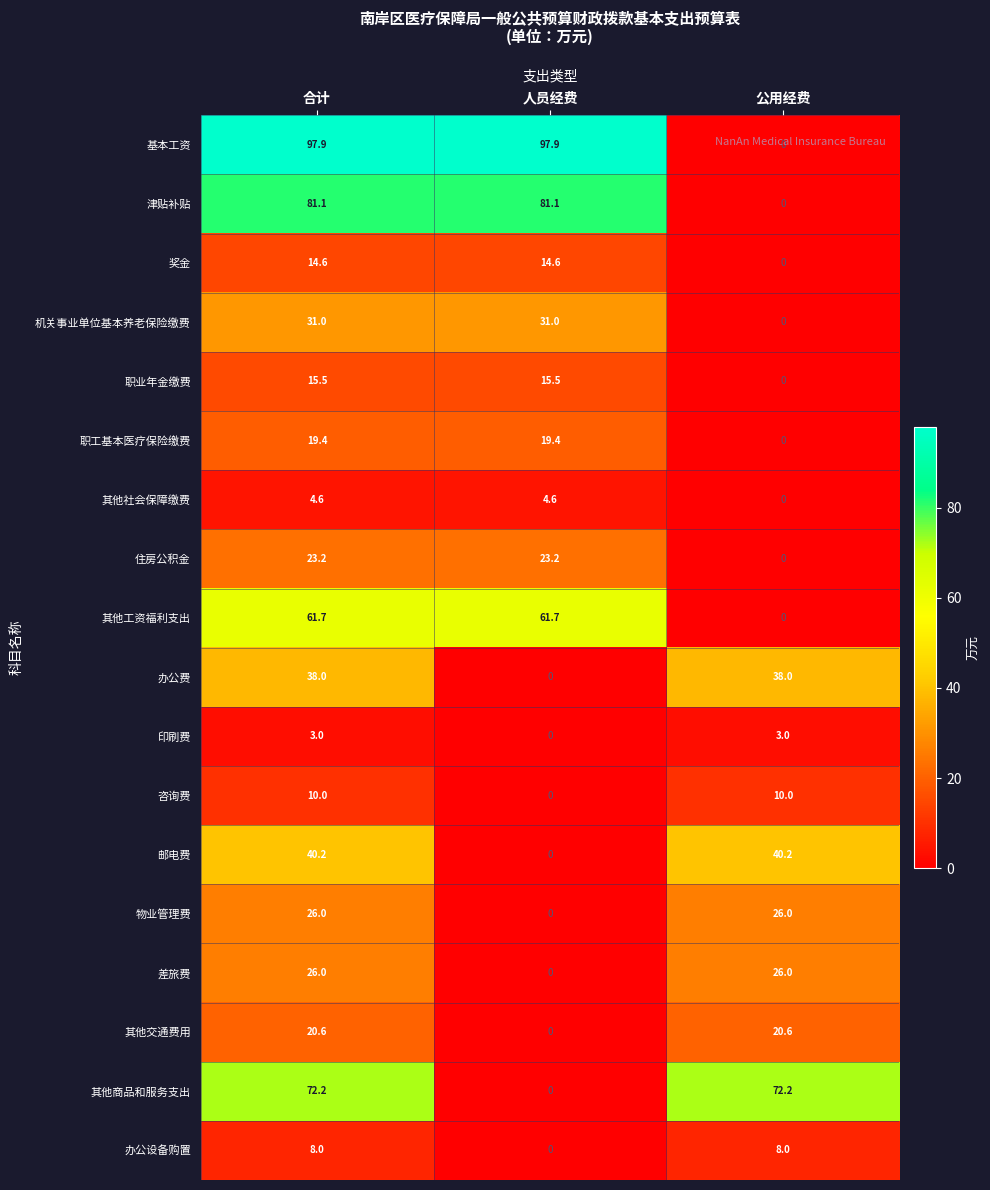

What is the total value across all series at 人员经费?

349.0